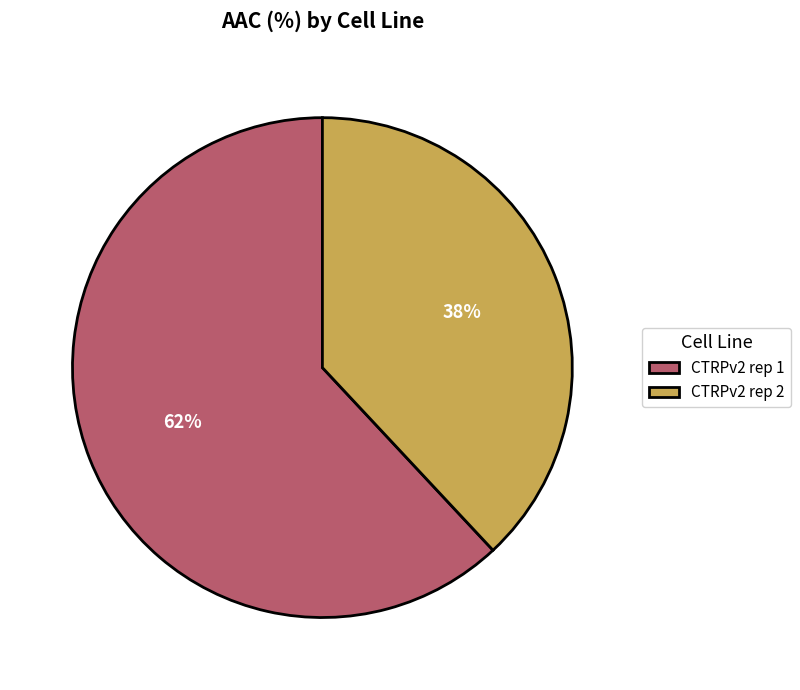

How many slices are in this pie chart?

2